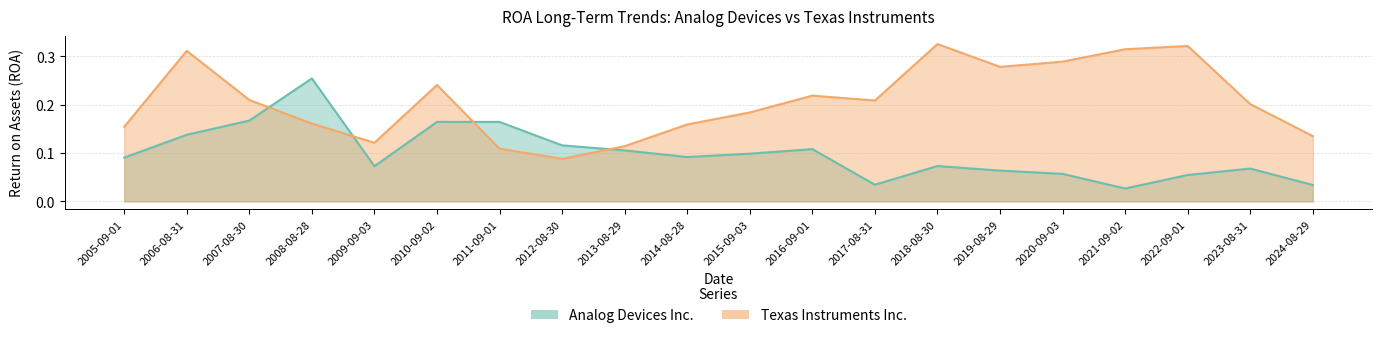

What is the difference between the Analog Devices Inc. values at 2008-08-28 and 2010-09-02?

0.1